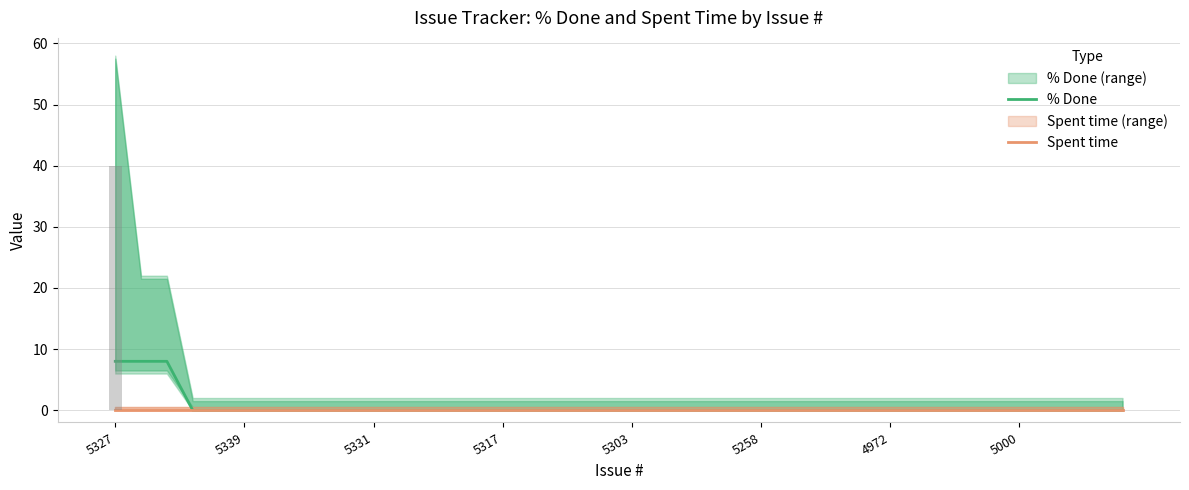

Rank the series at 5339 from lowest to highest value.

% Done, Spent time